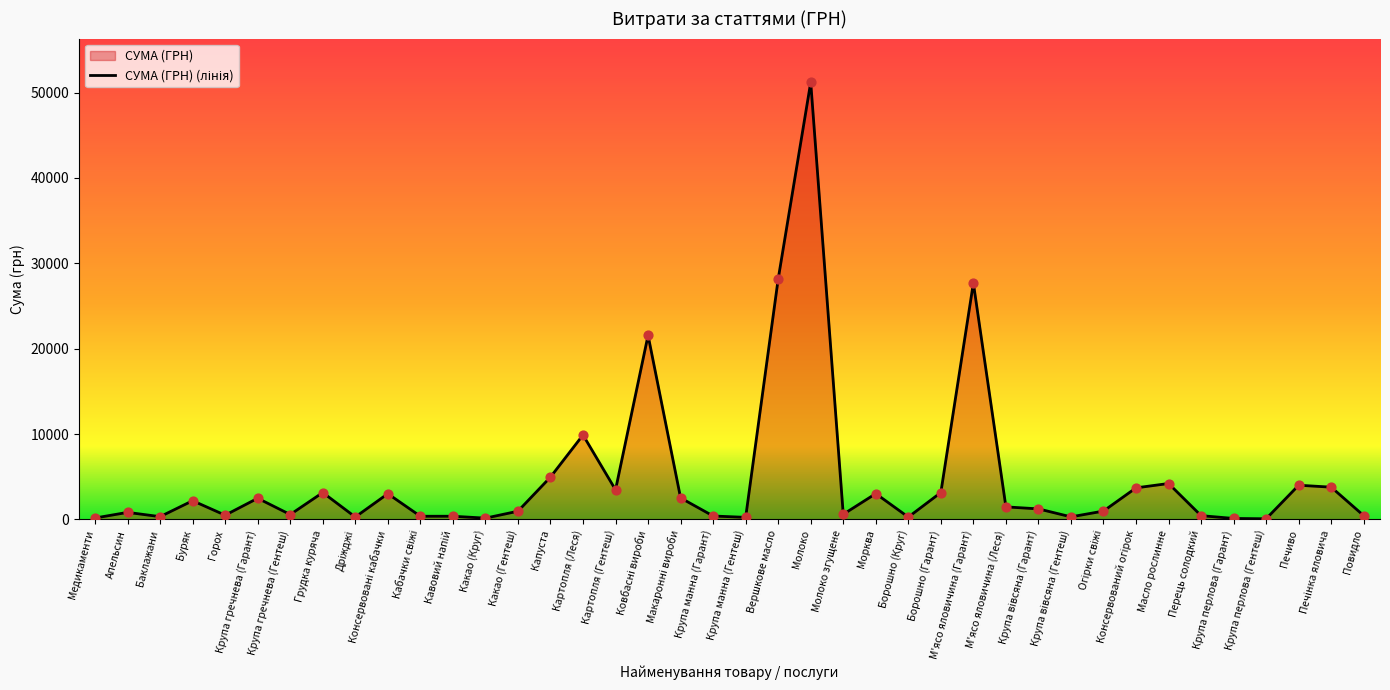

What is the ratio of the value at Перець солодкий to the value at Картопля (Гентеш)?

0.1